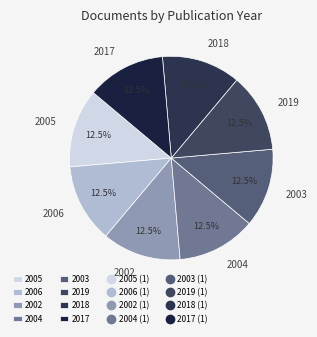

Is there any slice that represents more than half of the pie?

No